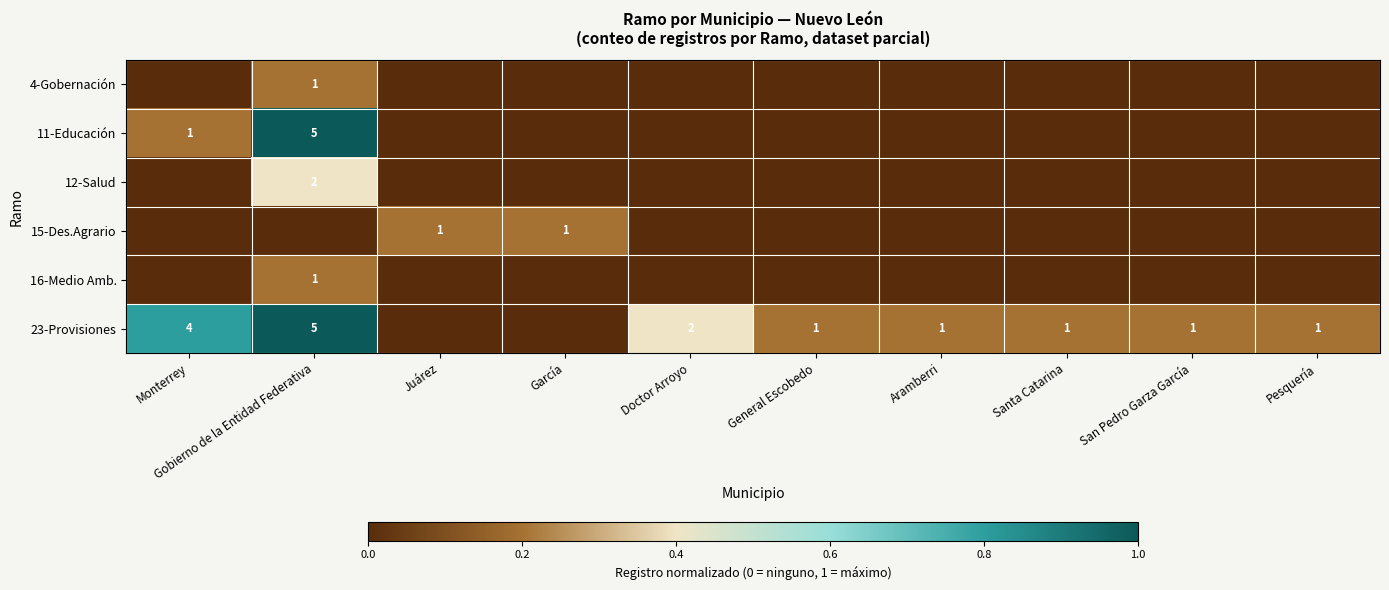

Is it true that 16-Medio Amb. equals 1 at Gobierno de la Entidad Federativa?

True